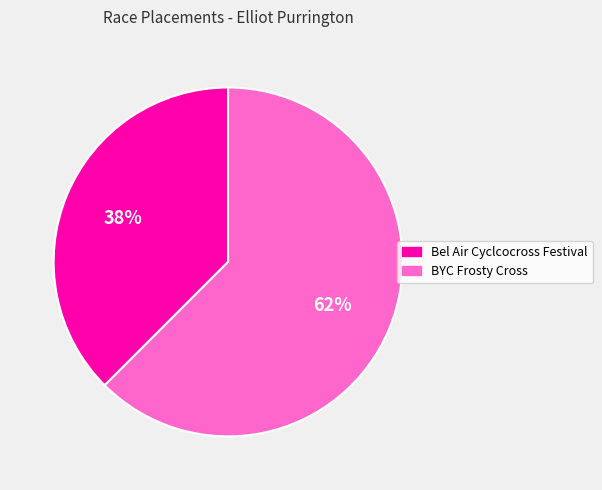

Combined, do BYC Frosty Cross and Bel Air Cyclcocross Festival account for over 50%?

Yes